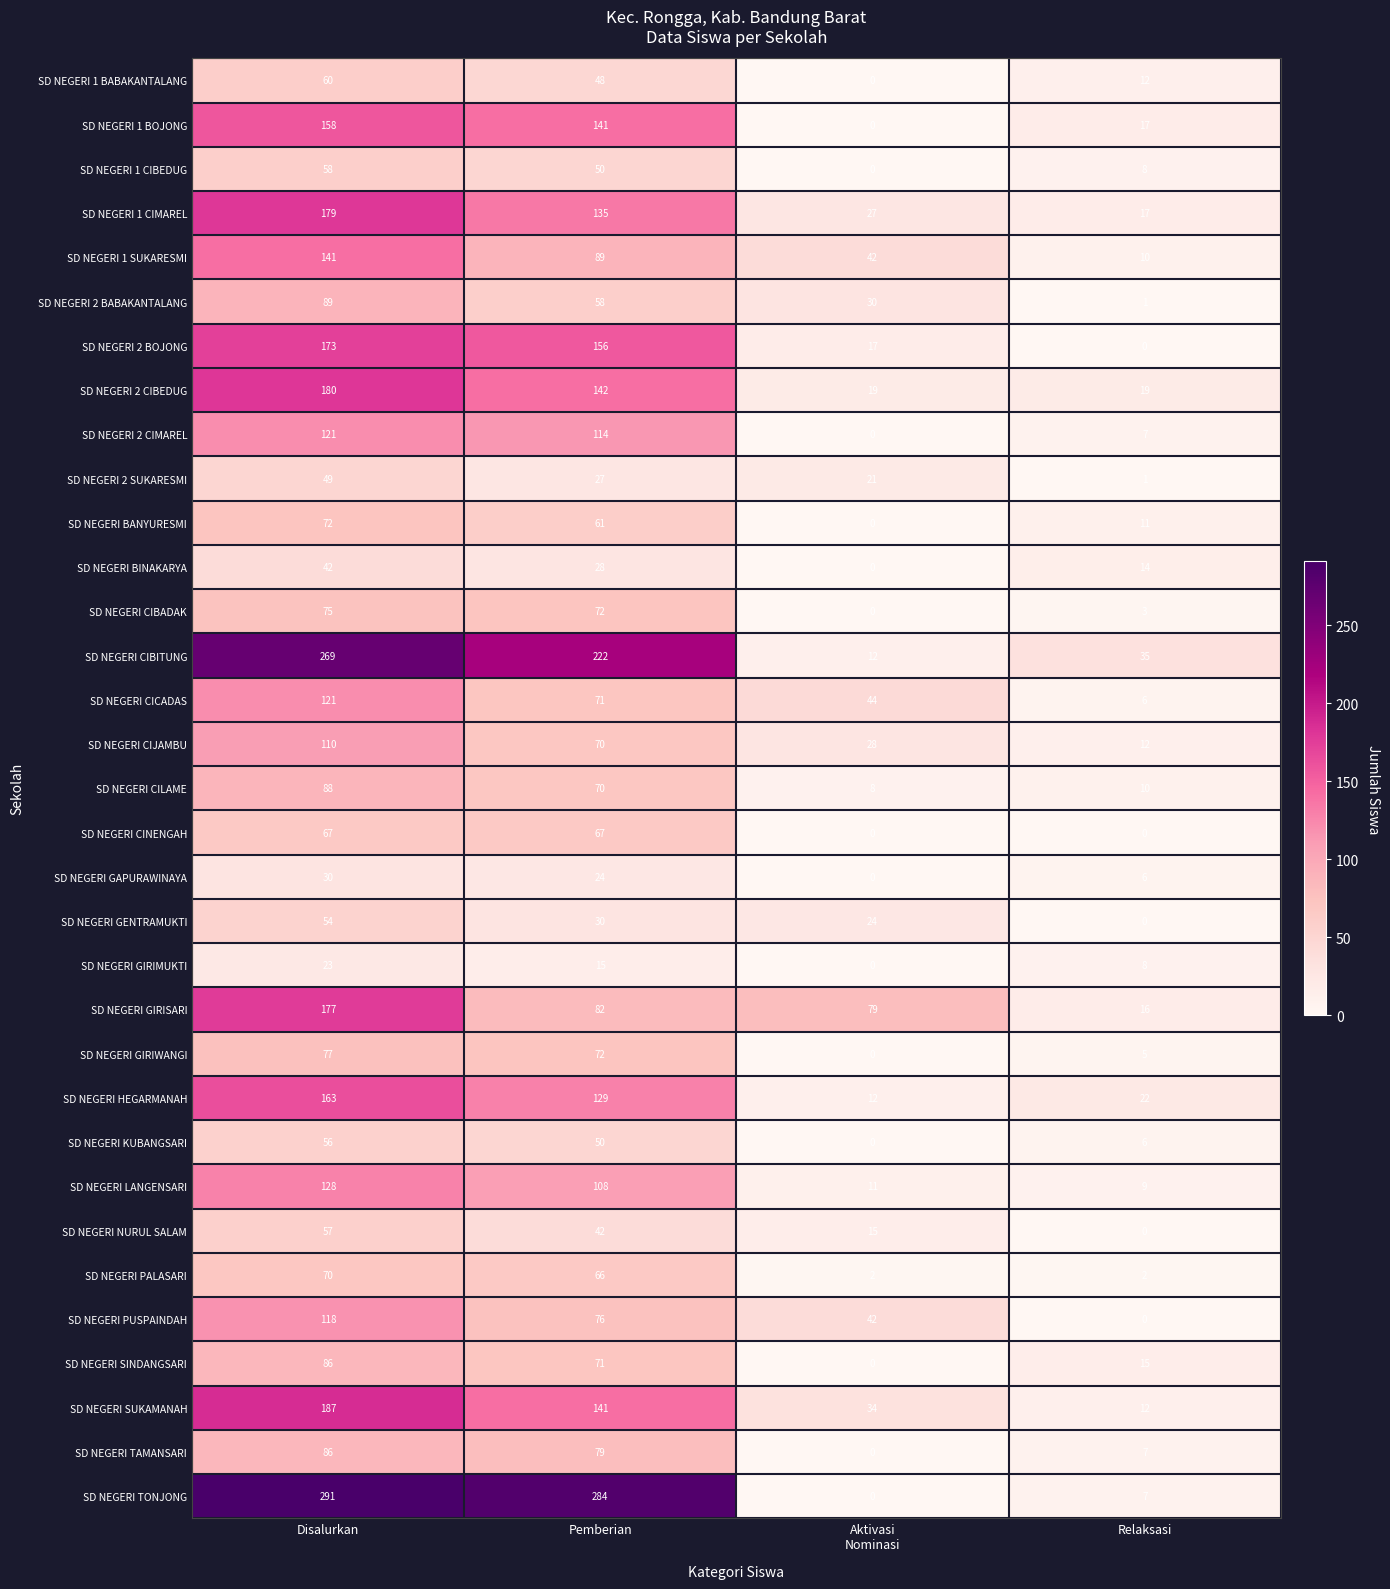

The SD NEGERI GENTRAMUKTI series shows 76 at Disalurkan. True or false?

False